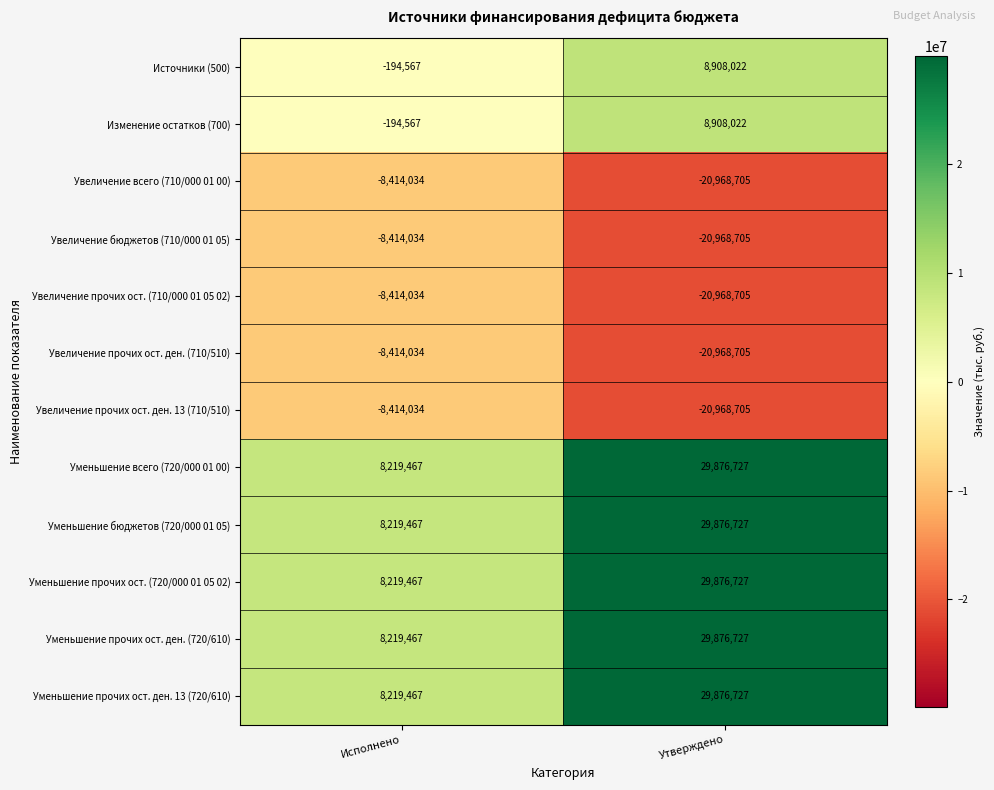

Count the number of categories in the chart.

2